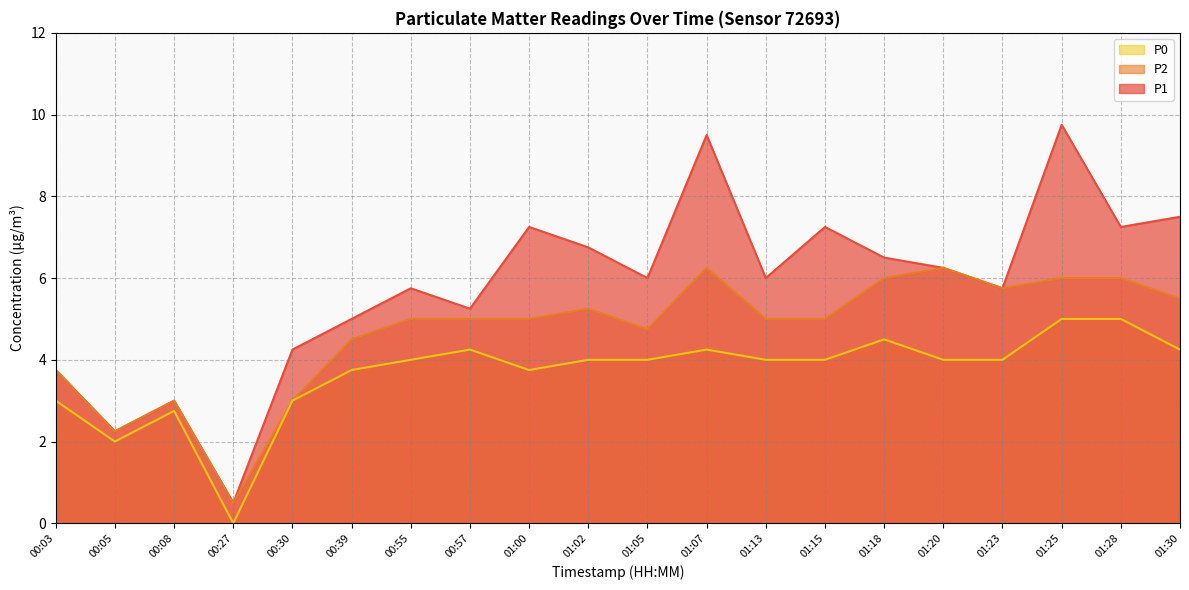

What is the average value of the P0 series?

3.7